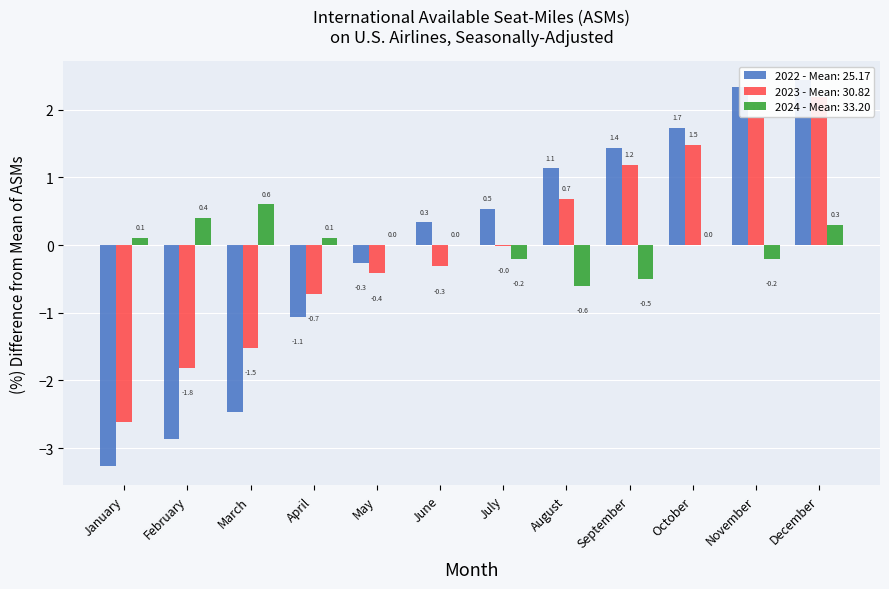

Reading left to right, list all the values displayed in this chart.

2022: -3.3	-2.9	-2.5	-1.1	-0.3	0.3	0.5	1.1	1.4	1.7	2.3	2.4
2023: -2.6	-1.8	-1.5	-0.7	-0.4	-0.3	-0.0	0.7	1.2	1.5	1.9	2.2
2024: 0.1	0.4	0.6	0.1	0.0	0.0	-0.2	-0.6	-0.5	0.0	-0.2	0.3